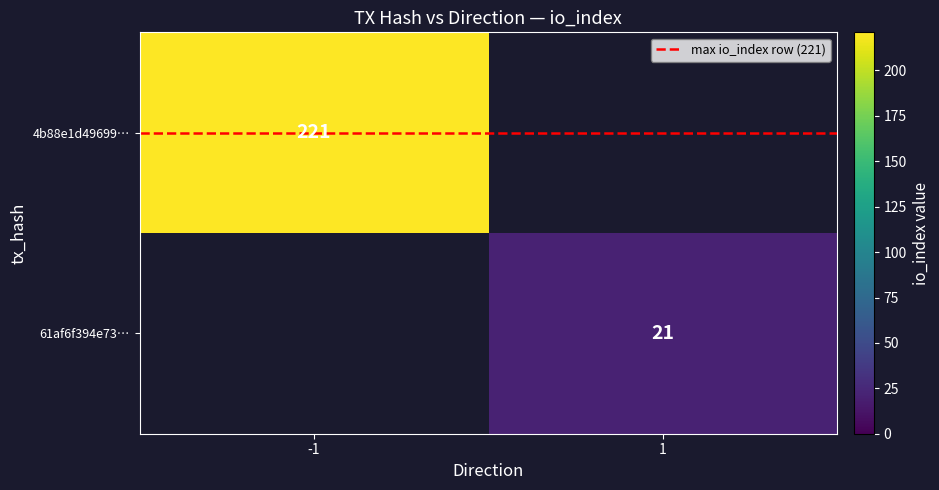

What is the highest value of the 4b88e1d49699… series?

221.0